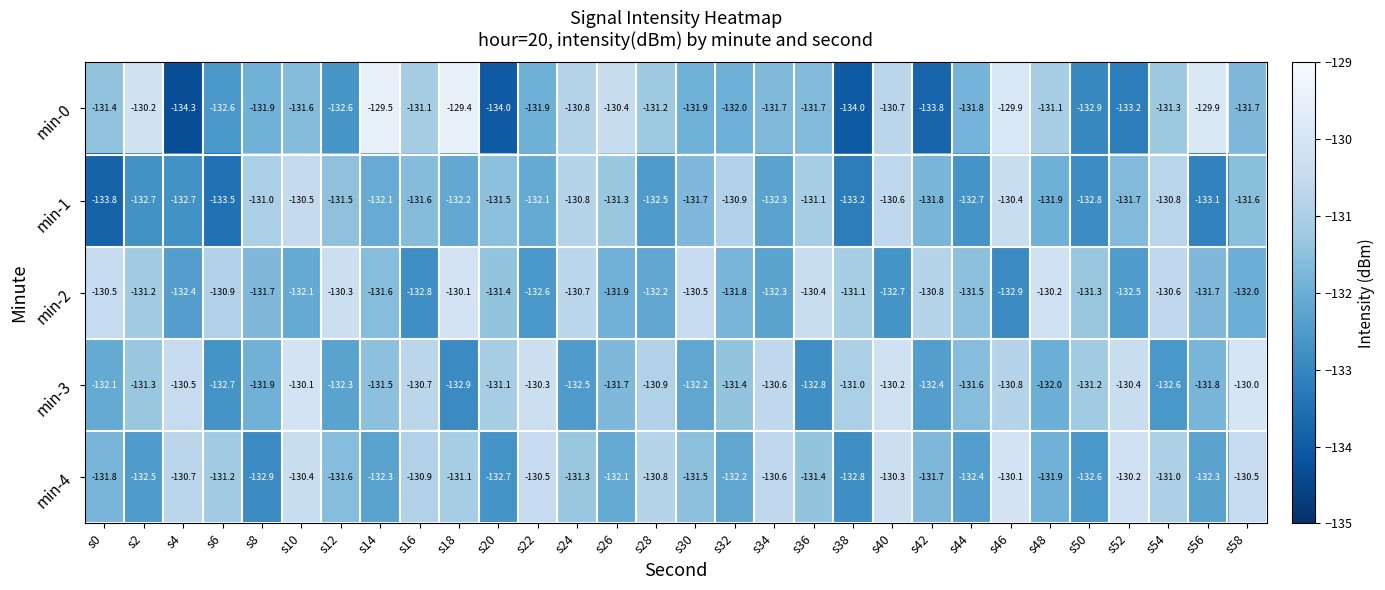

What is the difference between the highest and lowest values at s12?

2.3